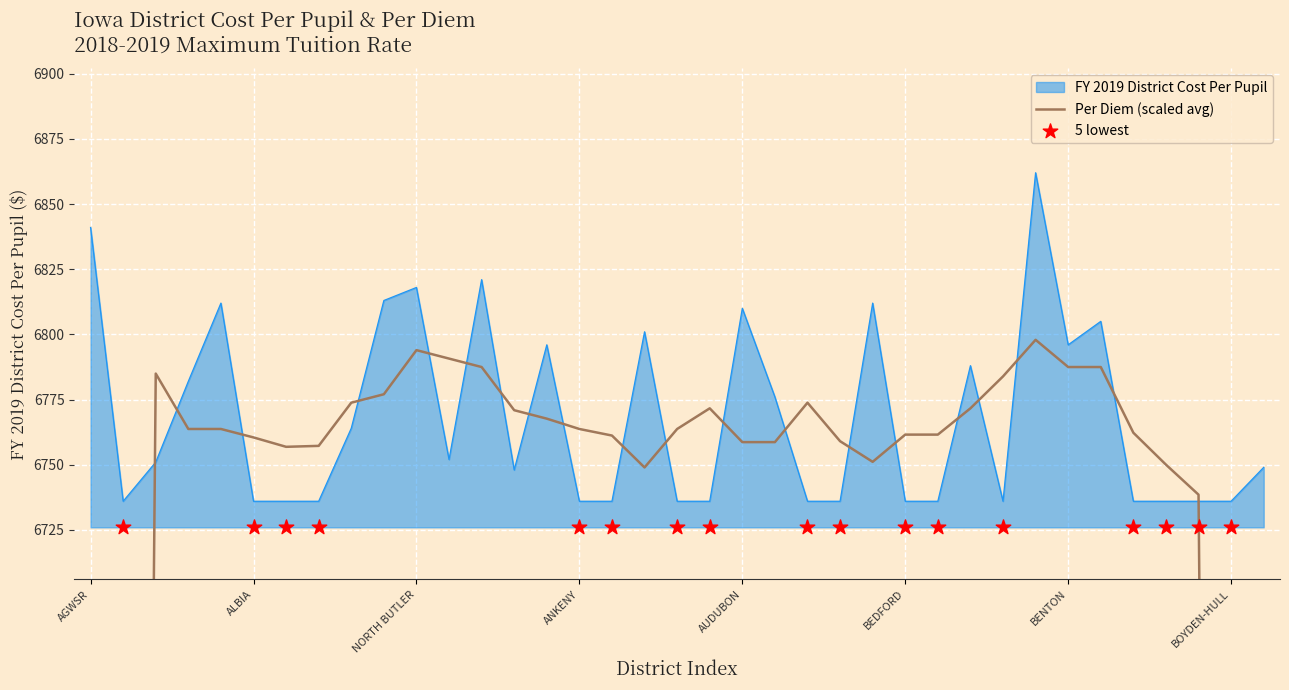

What is the change in value from ALDEN to WEST HANCOCK?

+13